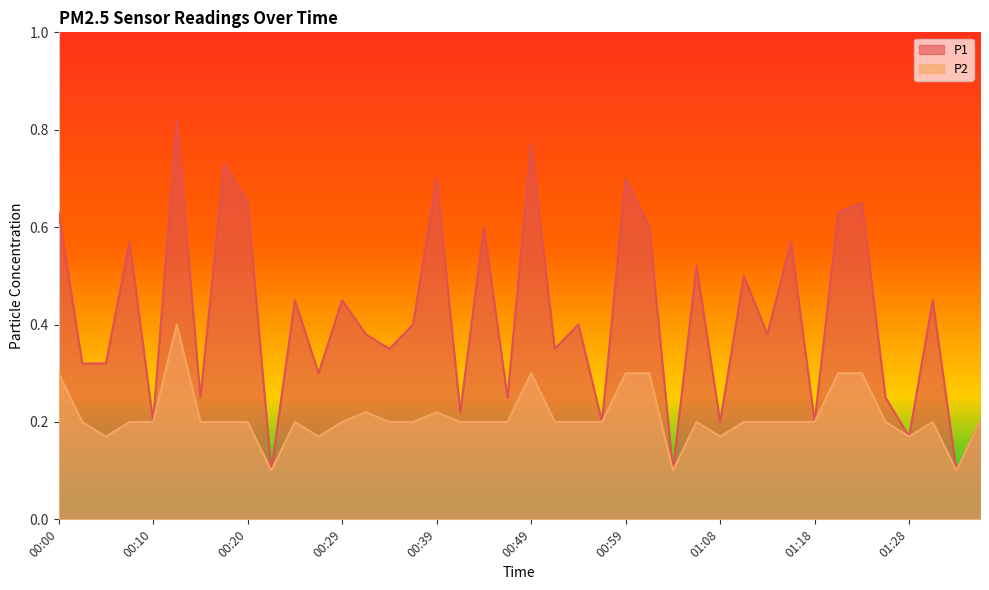

List the labels in order of P2 value, largest first.

00:12, 00:00, 00:49, 00:59, 01:01, 01:21, 01:23, 00:32, 00:39, 00:02, 00:07, 00:10, 00:15, 00:17, 00:20, 00:24, 00:29, 00:34, 00:37, 00:41, 00:44, 00:46, 00:51, 00:54, 00:56, 01:06, 01:11, 01:13, 01:16, 01:18, 01:25, 01:30, 01:35, 00:05, 00:27, 01:08, 01:28, 00:22, 01:04, 01:33